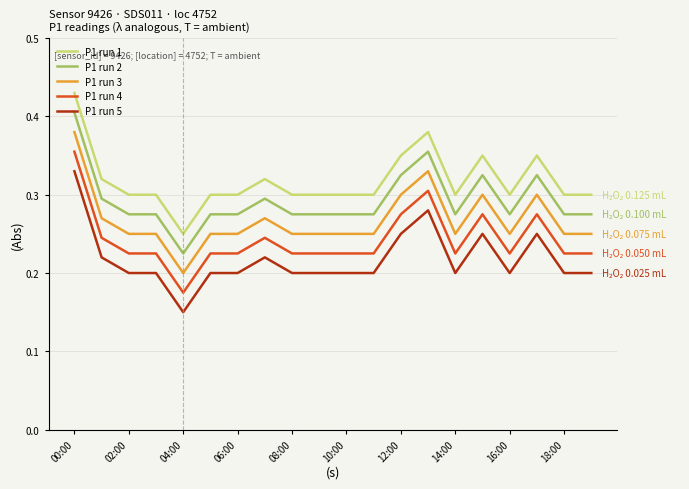

Which series has the largest total across all categories?

P1 run 1